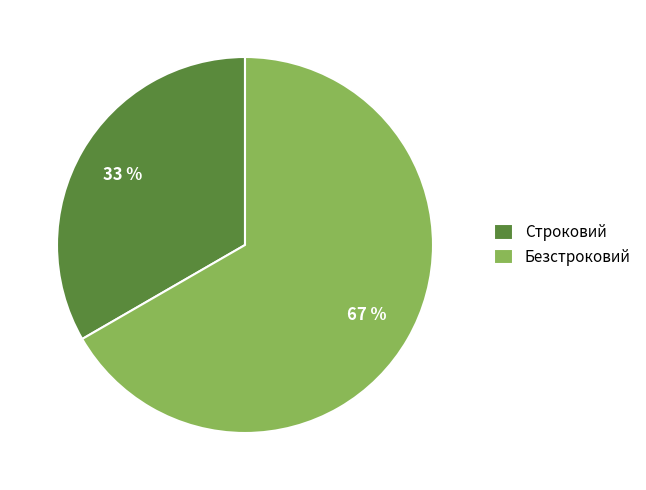

Which category has the smallest portion of the pie?

Строковий